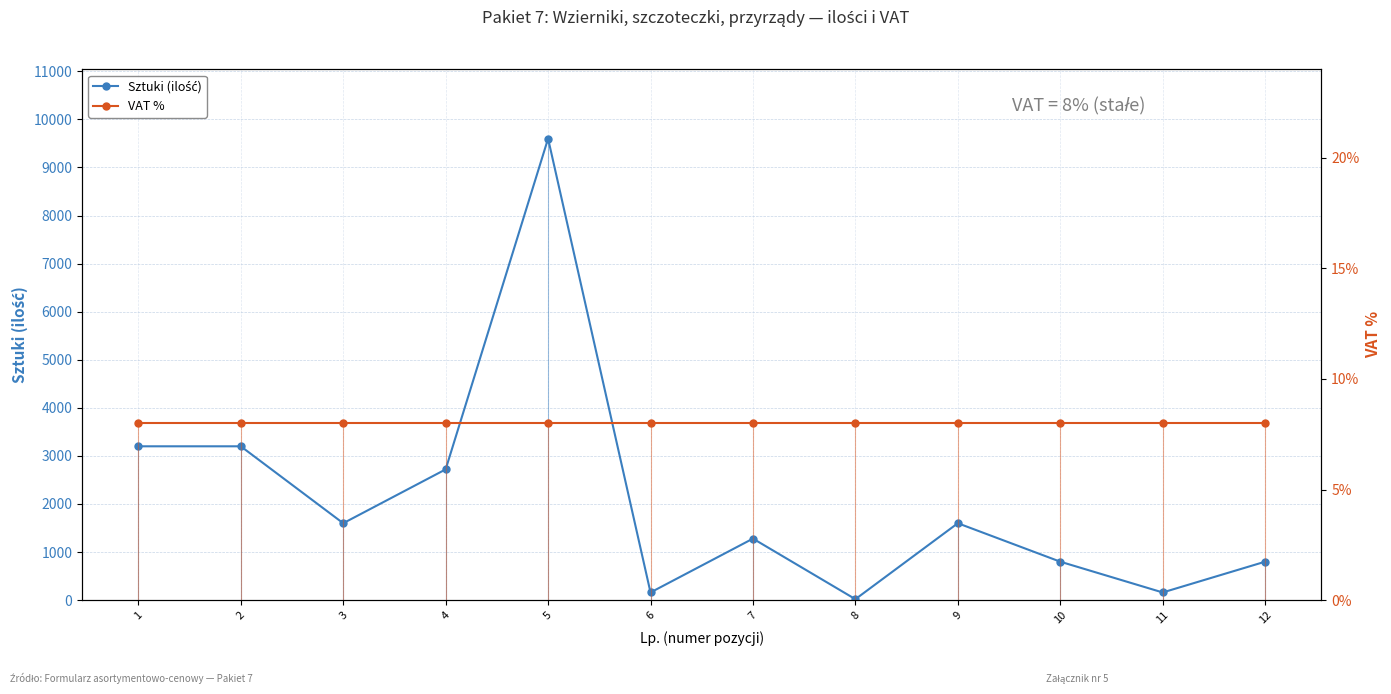

True or false: Sztuki (ilość) has more than 2 interior local peaks.

True